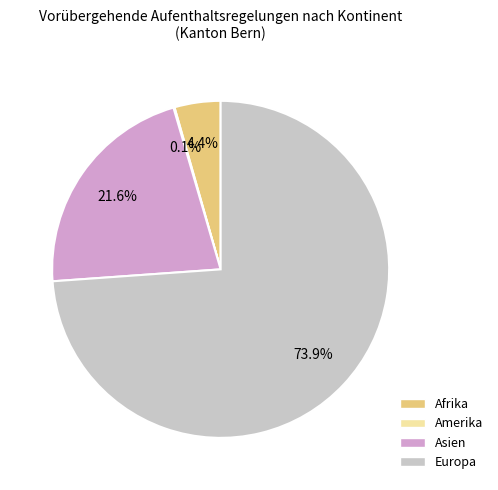

To the nearest percent, what percentage of the pie is Europa?

74%